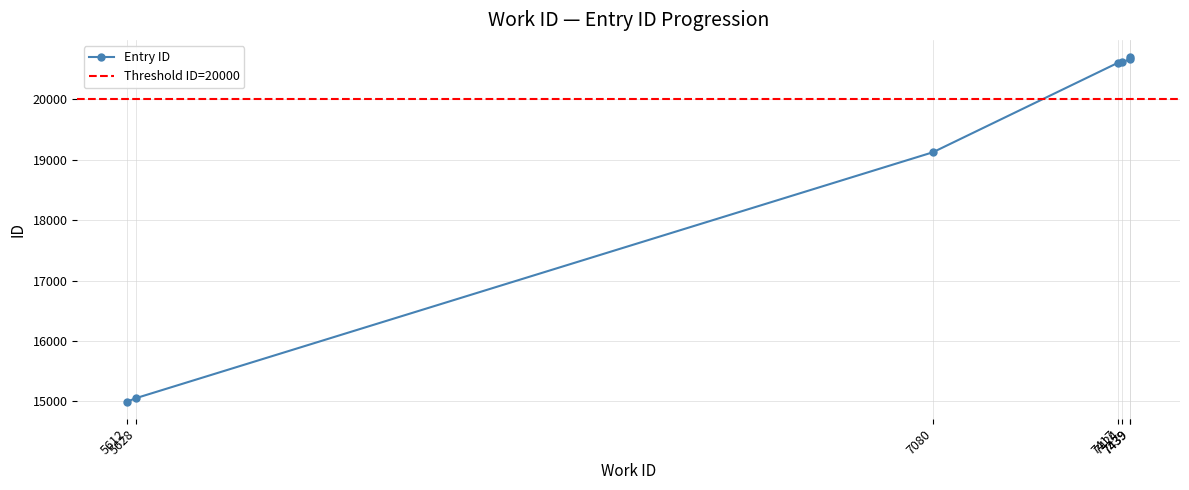

List the labels in order of value, smallest first.

5612, 5628, 7080, 7417, 7424, 7439, 7439